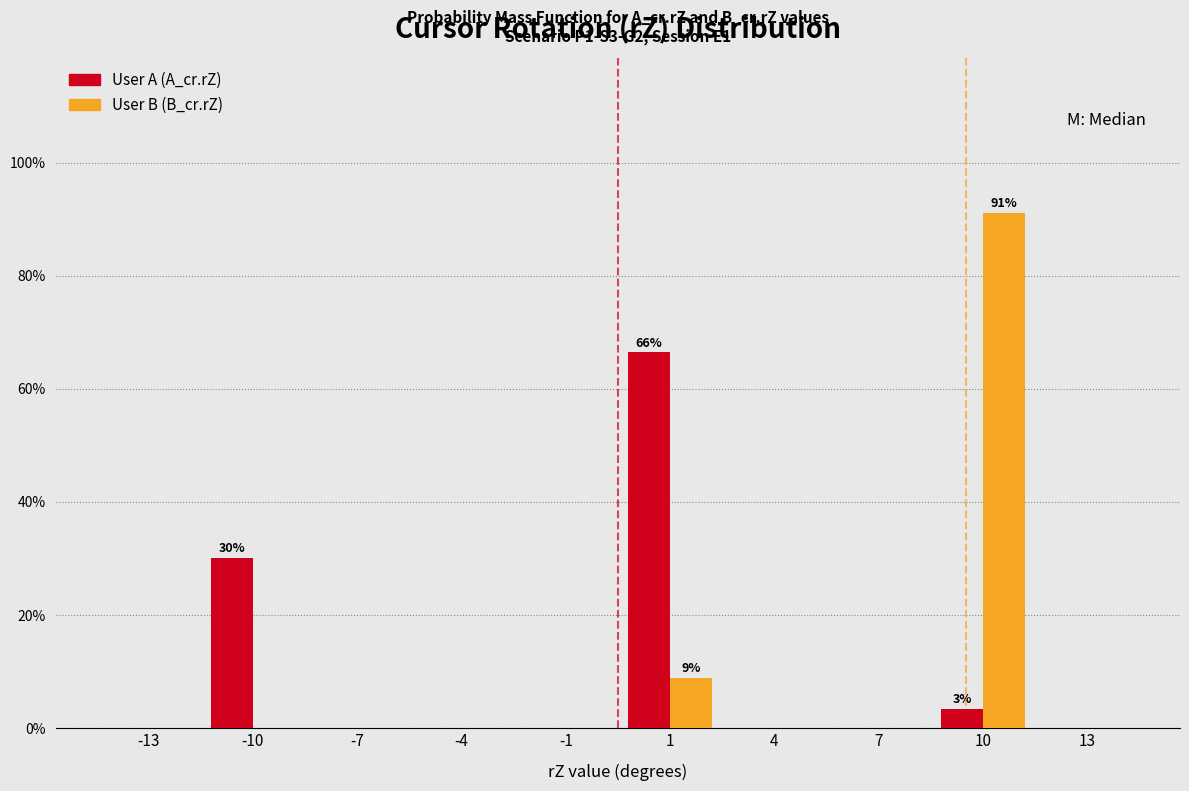

Reading left to right, what are all the values shown in this chart?

User A (A_cr.rZ): -13=0.0	-10=30.1	-7=0.0	-4=0.0	-1=0.0	1=66.4	4=0.0	7=0.0	10=3.4	13=0.0
User B (B_cr.rZ): -13=0.0	-10=0.0	-7=0.0	-4=0.0	-1=0.0	1=8.9	4=0.0	7=0.0	10=91.1	13=0.0